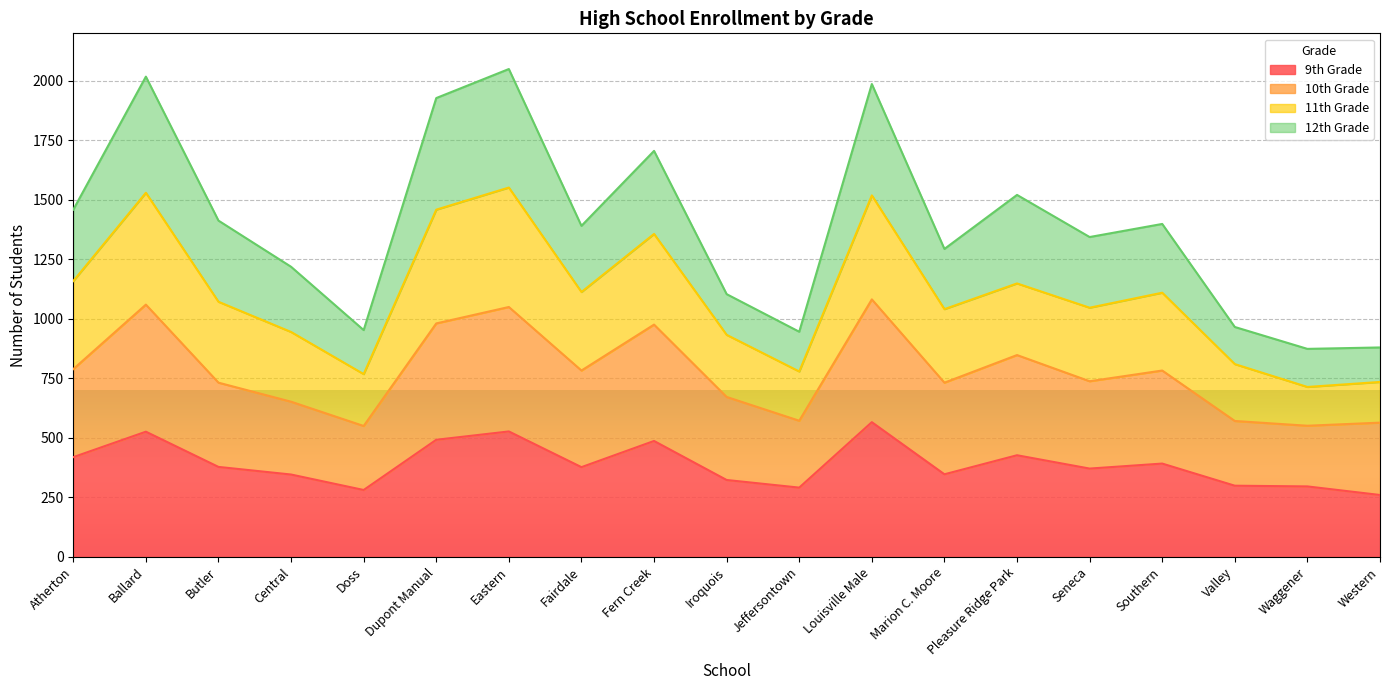

Is it true that 9th Grade equals 526 at Ballard?

True